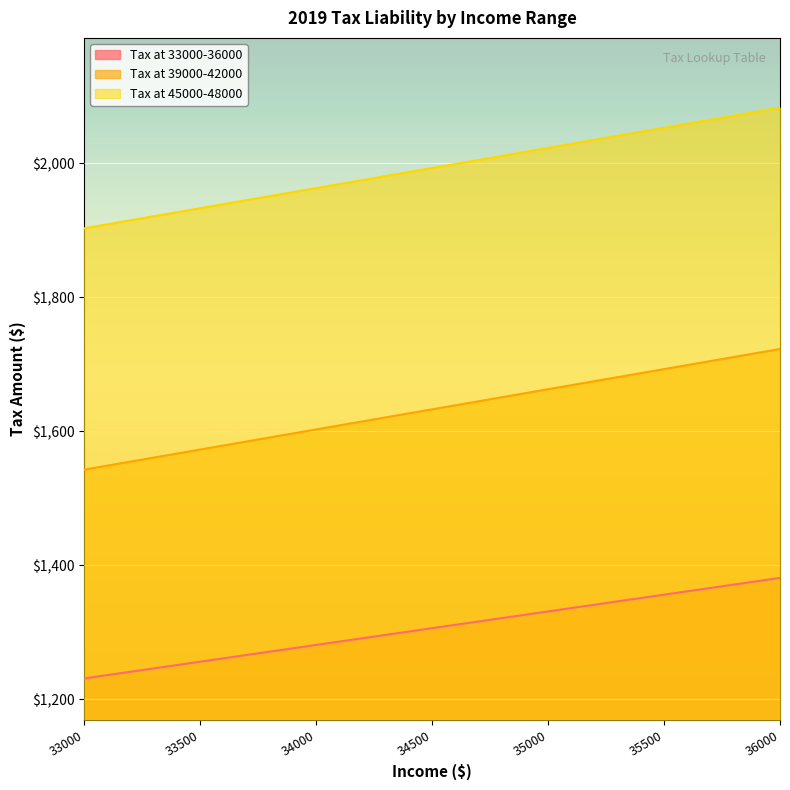

What is the total value across all series at 34300?

4897.1